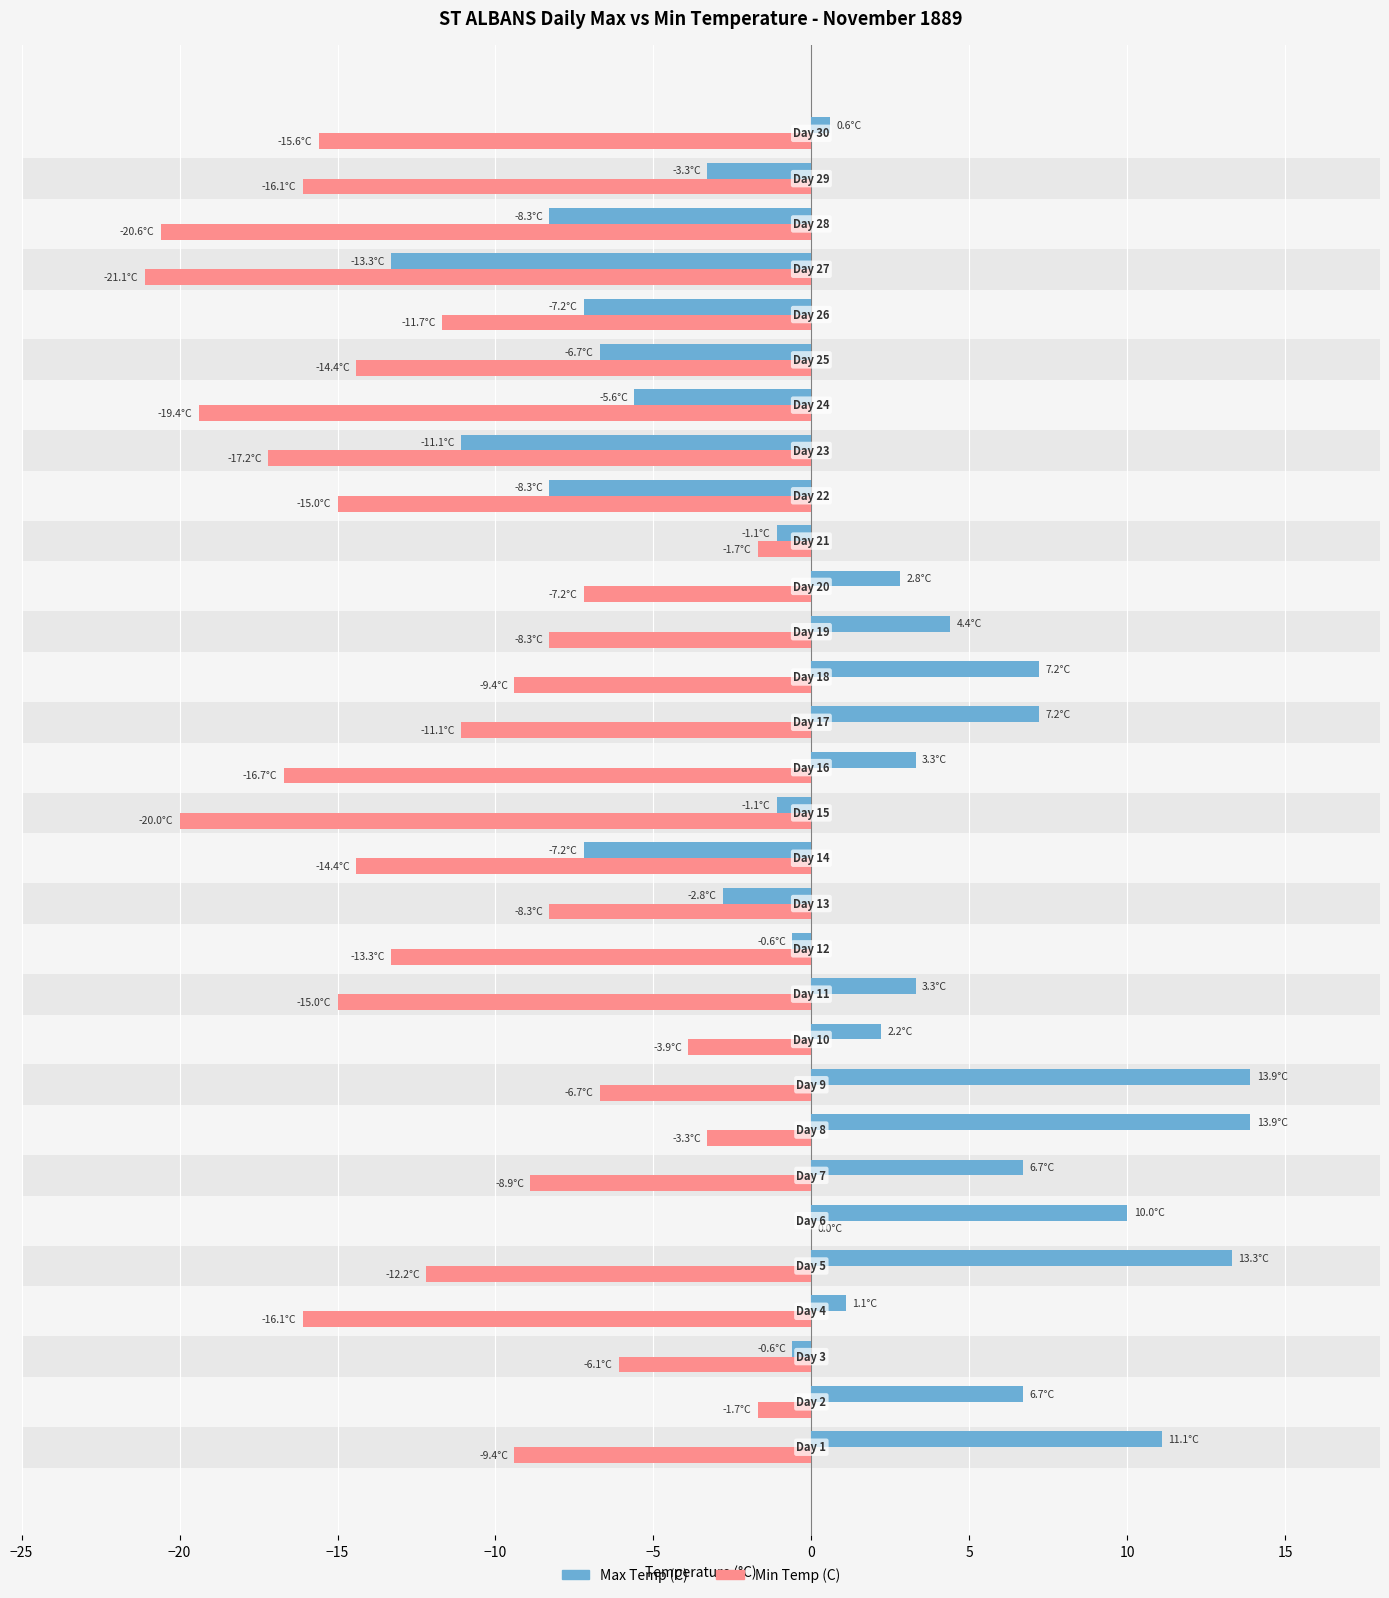

What are all the series names shown in the legend?

Max Temp (C), Min Temp (C)